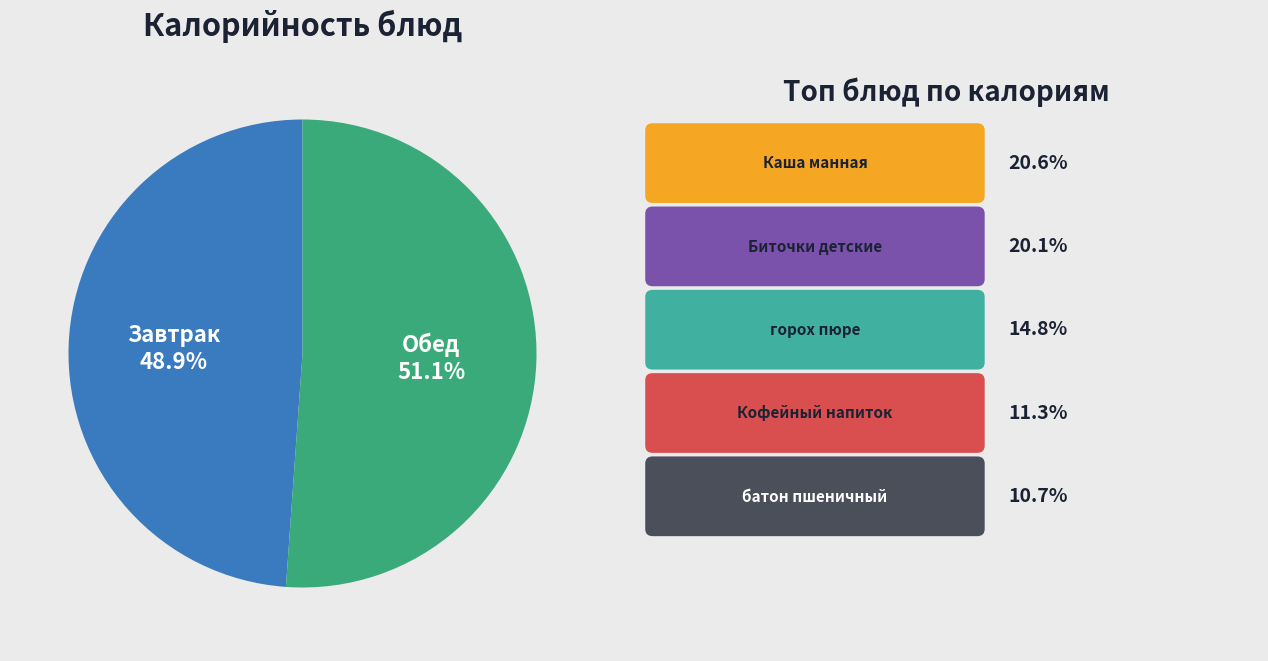

To the nearest percent, what is the average slice percentage?

50%